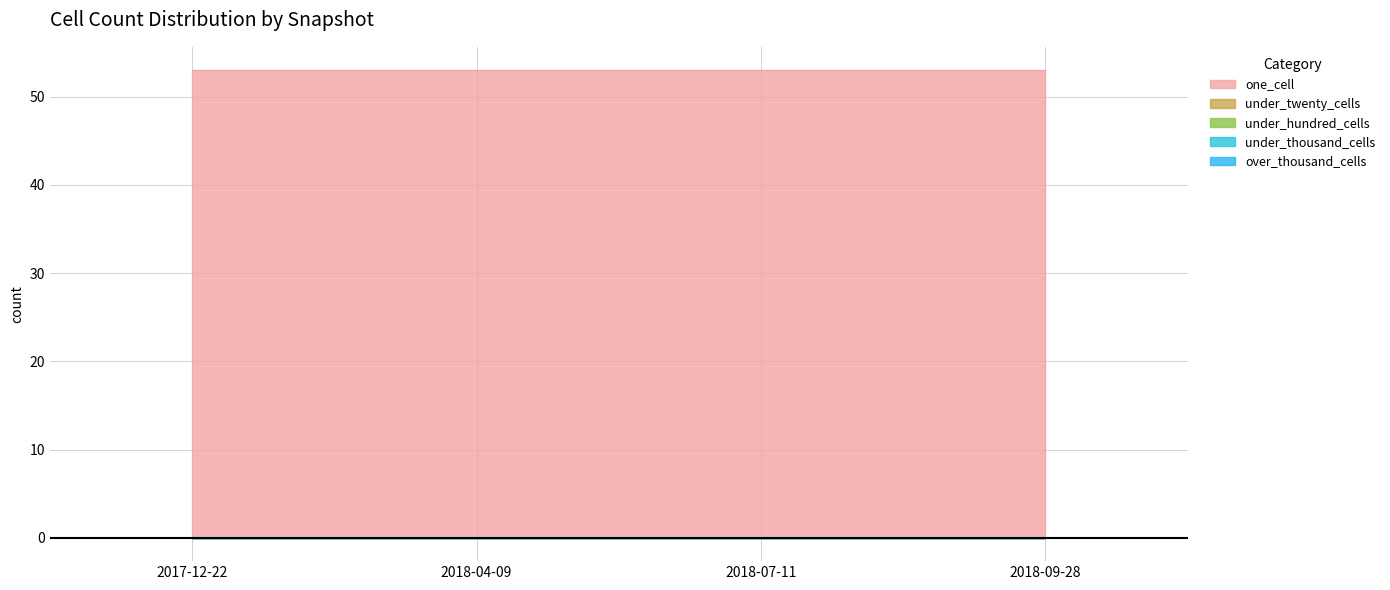

Is it true that under_hundred_cells equals 0 at 2018-04-09?

True